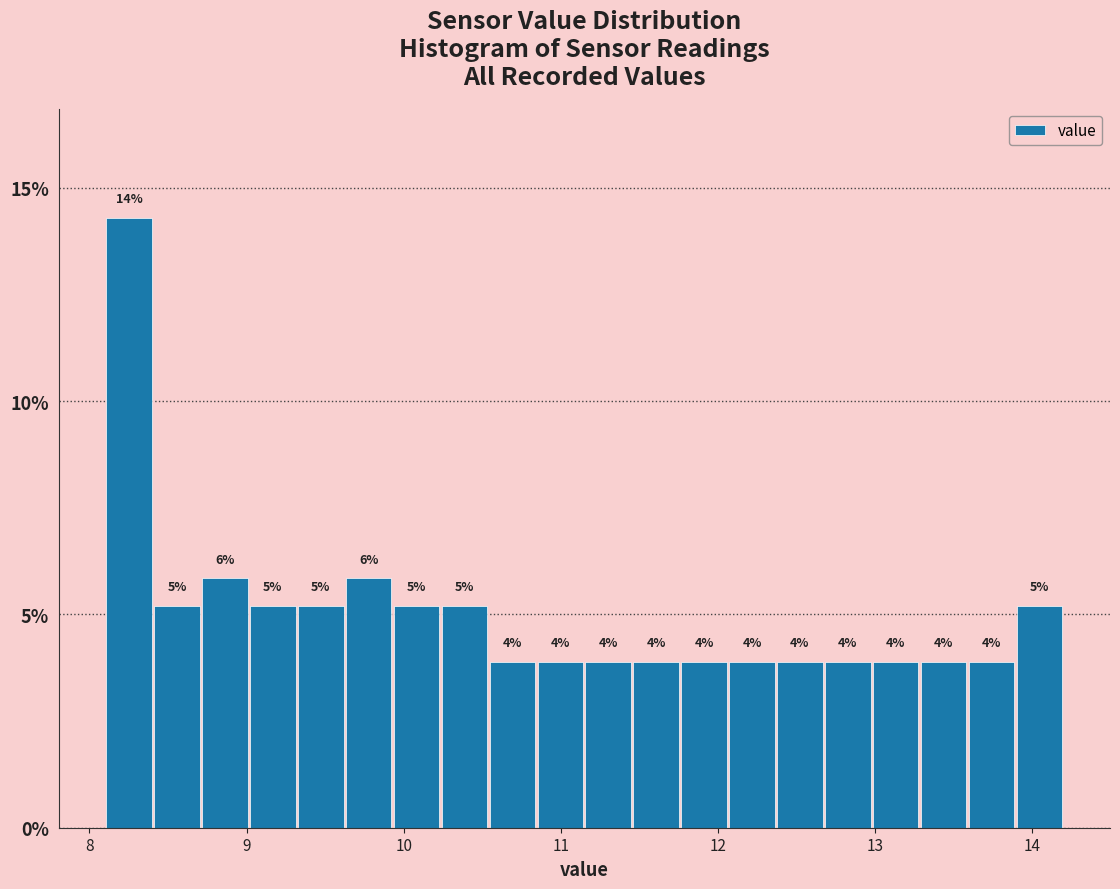

Read against the x-axis, roughly where is the centre of the tallest bar?

8.3